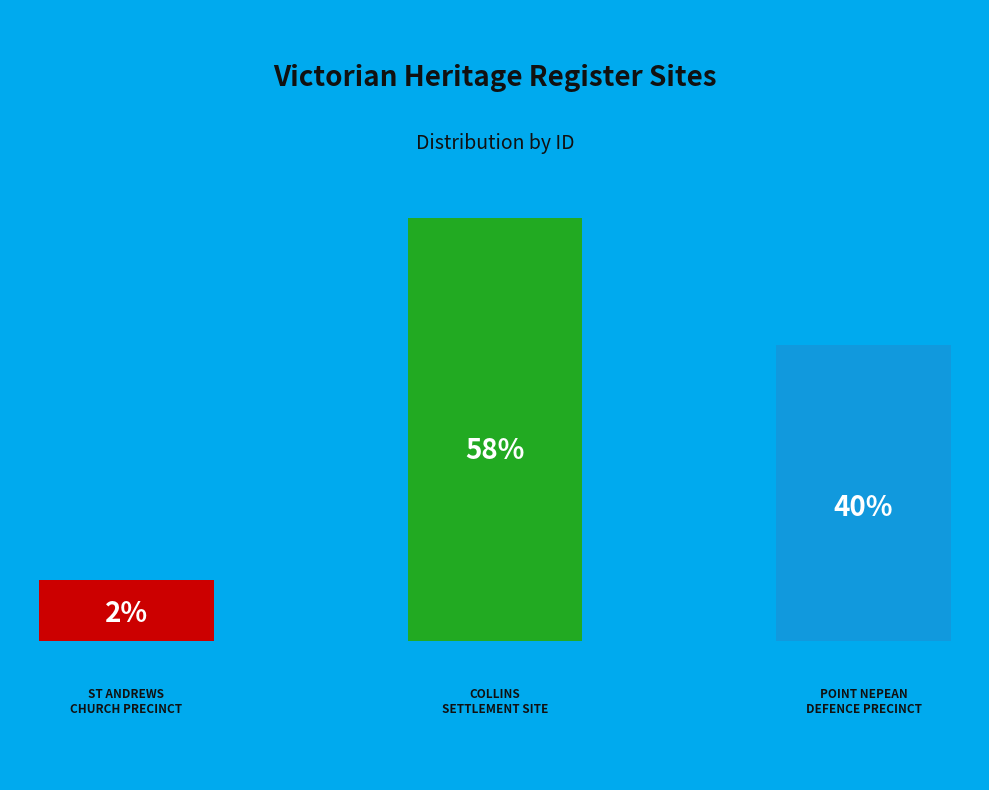

Which has a higher value, POINT NEPEAN DEFENCE AND QUARANTINE PRECINCT or ST ANDREWS CHURCH PRECINCT?

POINT NEPEAN DEFENCE AND QUARANTINE PRECINCT